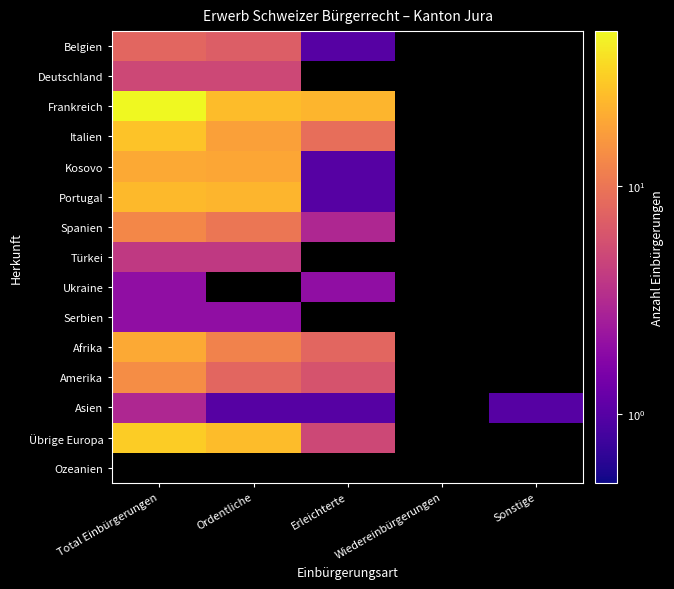

At which label does Afrika reach its peak?

Total Einbürgerungen